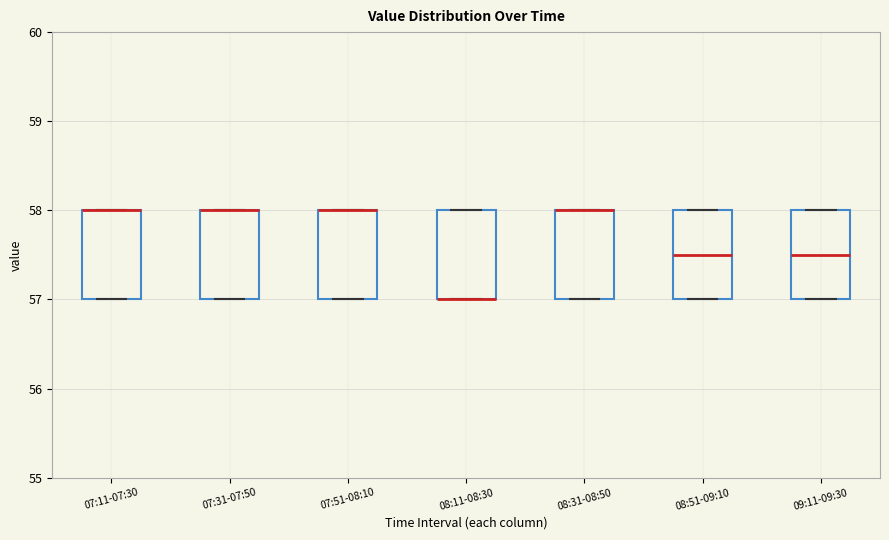

Reading left to right, transcribe this box plot: for each box, give where its median line is, the range the box spans, and where its two whiskers end, as read against the y-axis. The values are not printed on the chart, so give them approximately, as read against the axis.

07:11-07:30: median 58.0 (drawn on the box's upper edge), box 57.0 to 58.0, whiskers 57.0 to 58.0
07:31-07:50: median 58.0 (drawn on the box's upper edge), box 57.0 to 58.0, whiskers 57.0 to 58.0
07:51-08:10: median 58.0 (drawn on the box's upper edge), box 57.0 to 58.0, whiskers 57.0 to 58.0
08:11-08:30: median 57.0 (drawn on the box's lower edge), box 57.0 to 58.0, whiskers 57.0 to 58.0
08:31-08:50: median 58.0 (drawn on the box's upper edge), box 57.0 to 58.0, whiskers 57.0 to 58.0
08:51-09:10: median 57.5, box 57.0 to 58.0, whiskers 57.0 to 58.0
09:11-09:30: median 57.5, box 57.0 to 58.0, whiskers 57.0 to 58.0